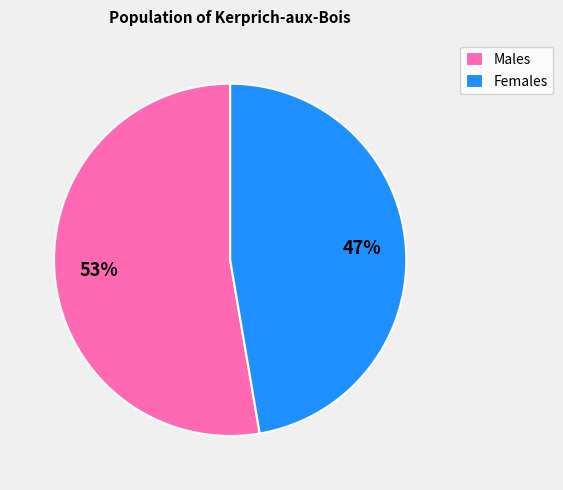

To the nearest percent, what is the combined percentage of Females and Males?

100%